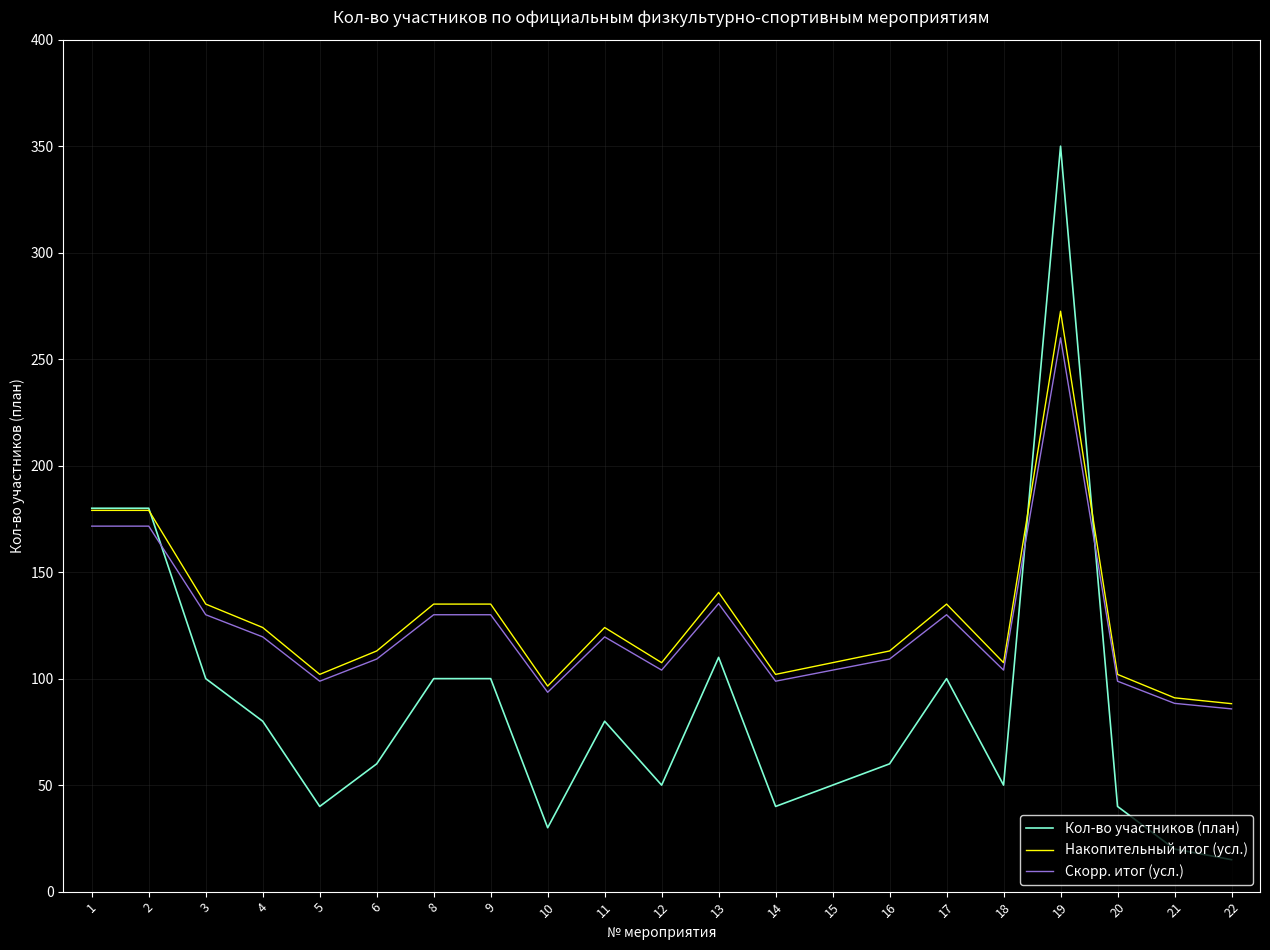

What is the minimum value shown in the chart?

15.0